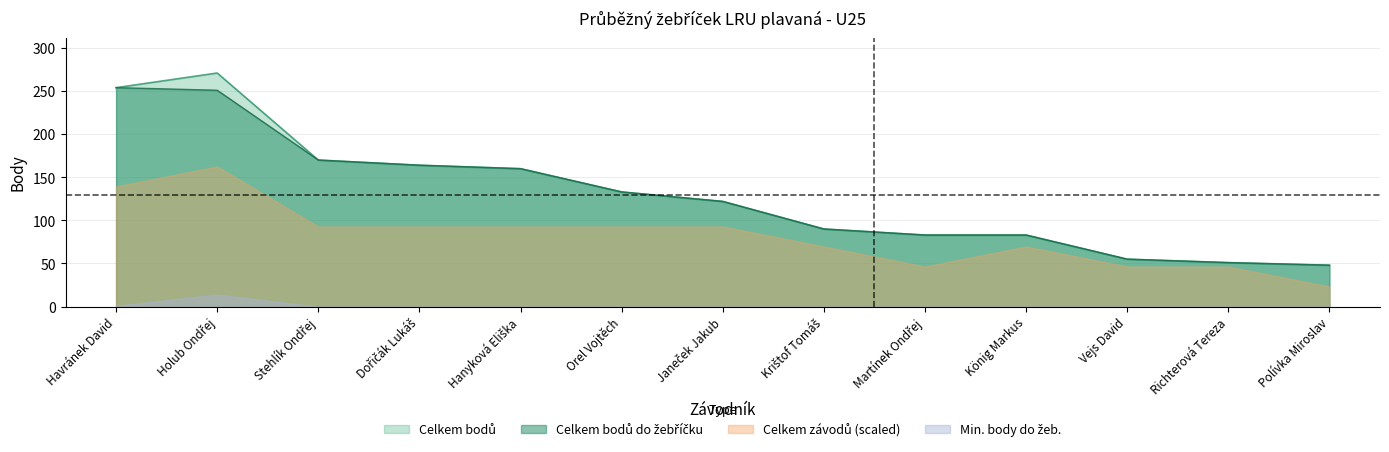

What is the label of the 13th point from the left?

Polívka Miroslav